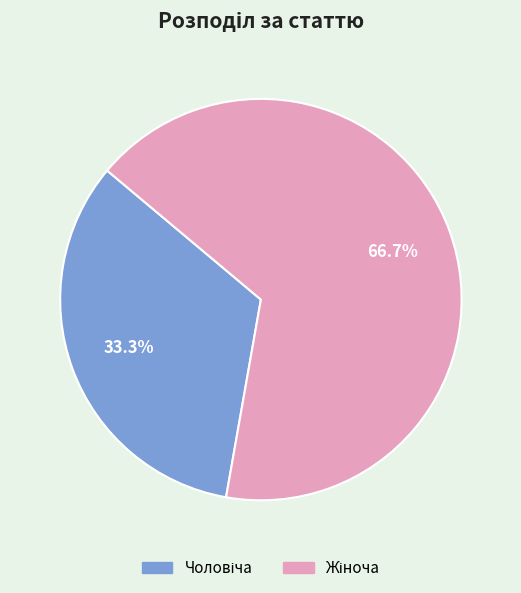

Does any single category account for the majority?

Yes